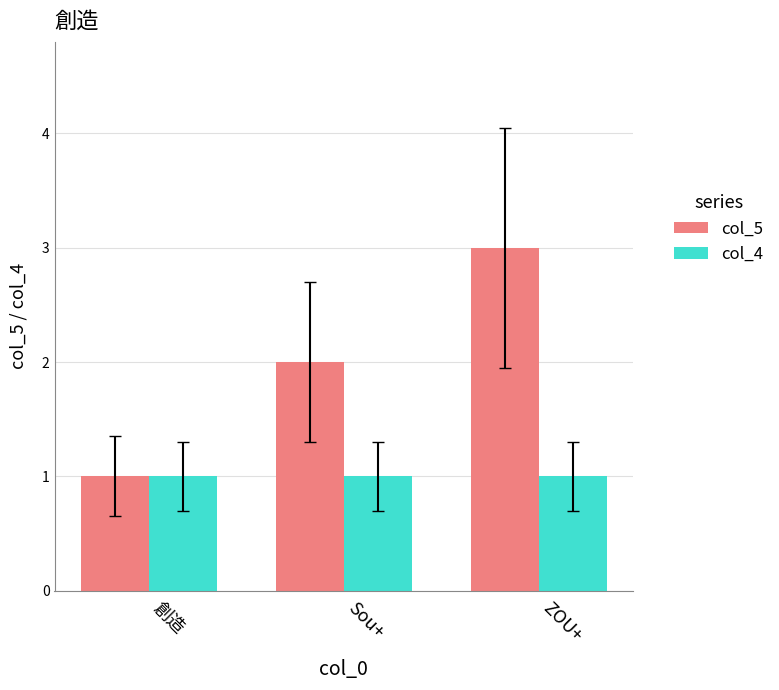

What are all the series names shown in the legend?

col_5, col_4